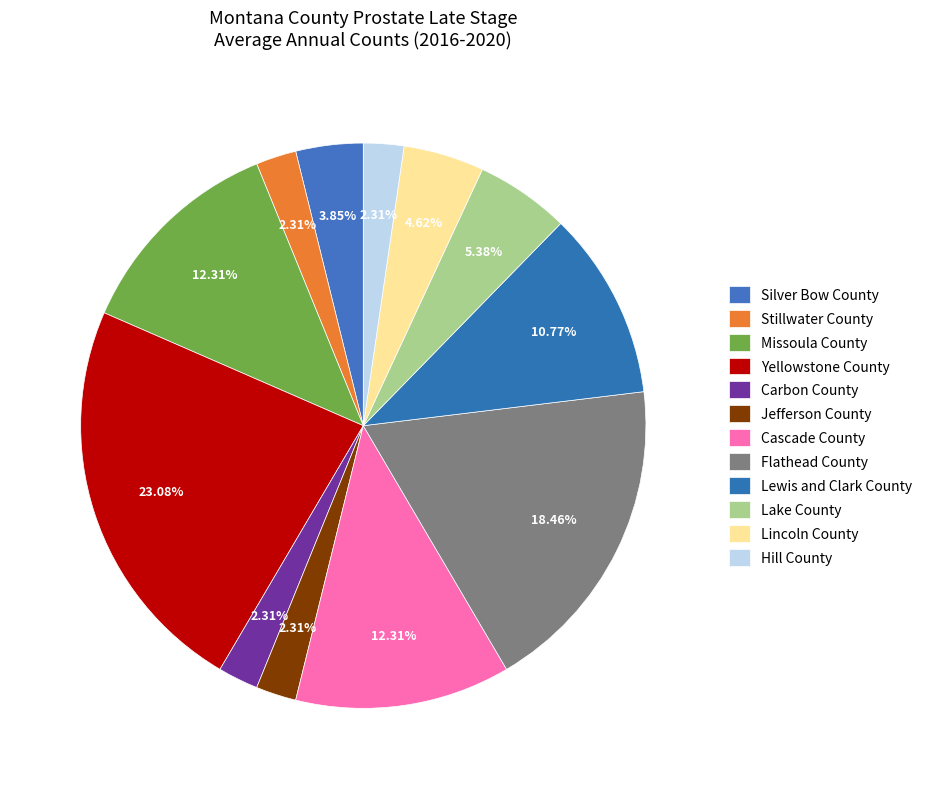

What percentage is the Silver Bow County slice, to the nearest percent?

4%